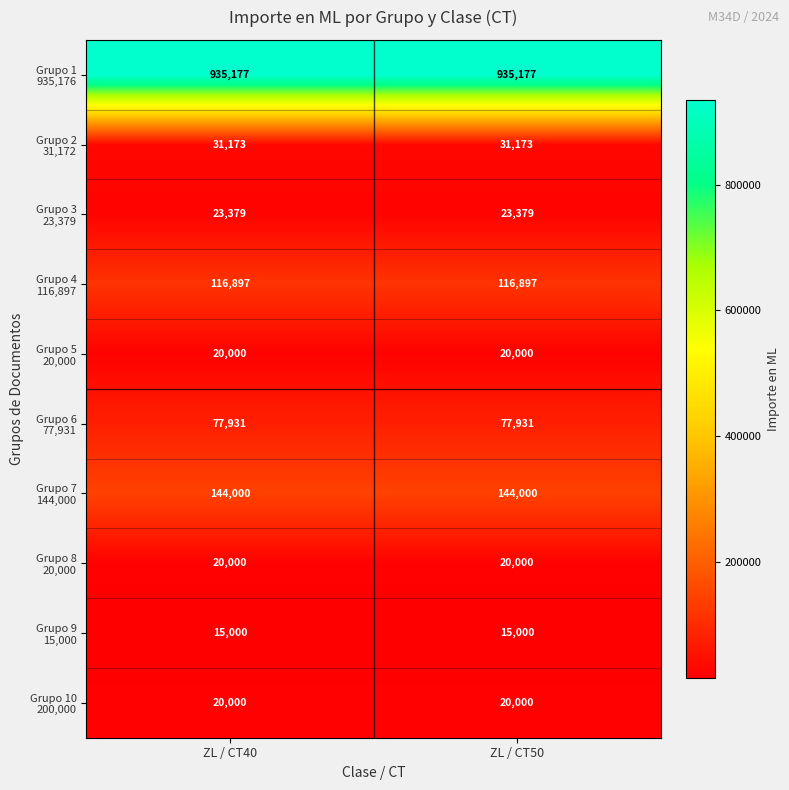

What is the difference between the highest and lowest values at ZL / CT40?

920177